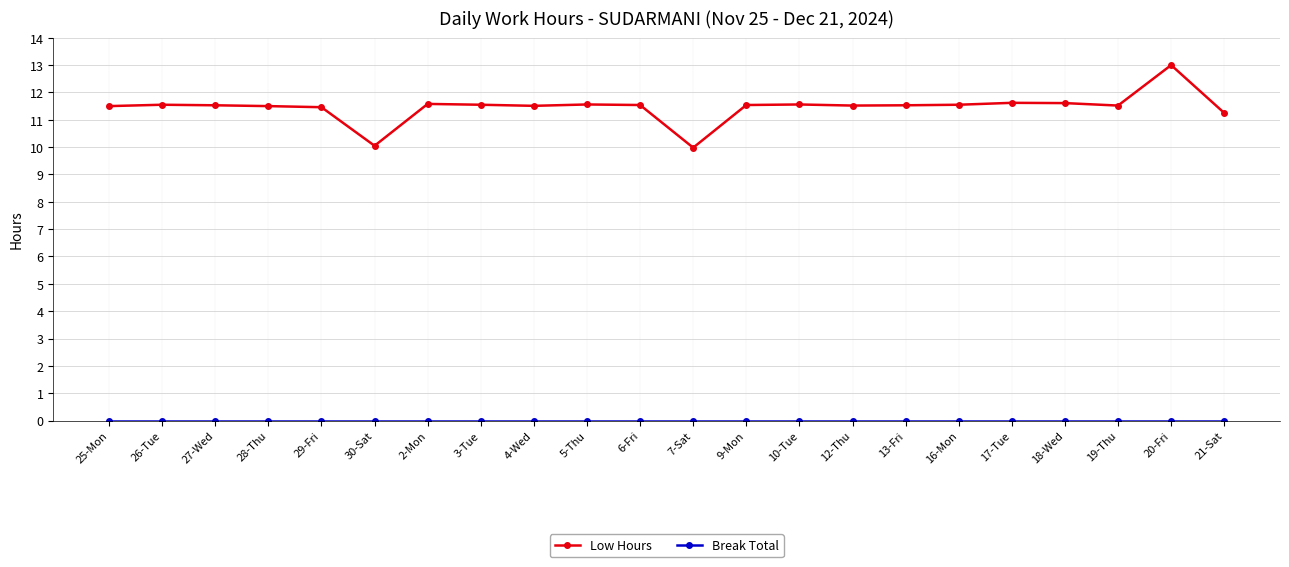

Which series has the largest total across all categories?

Low Hours